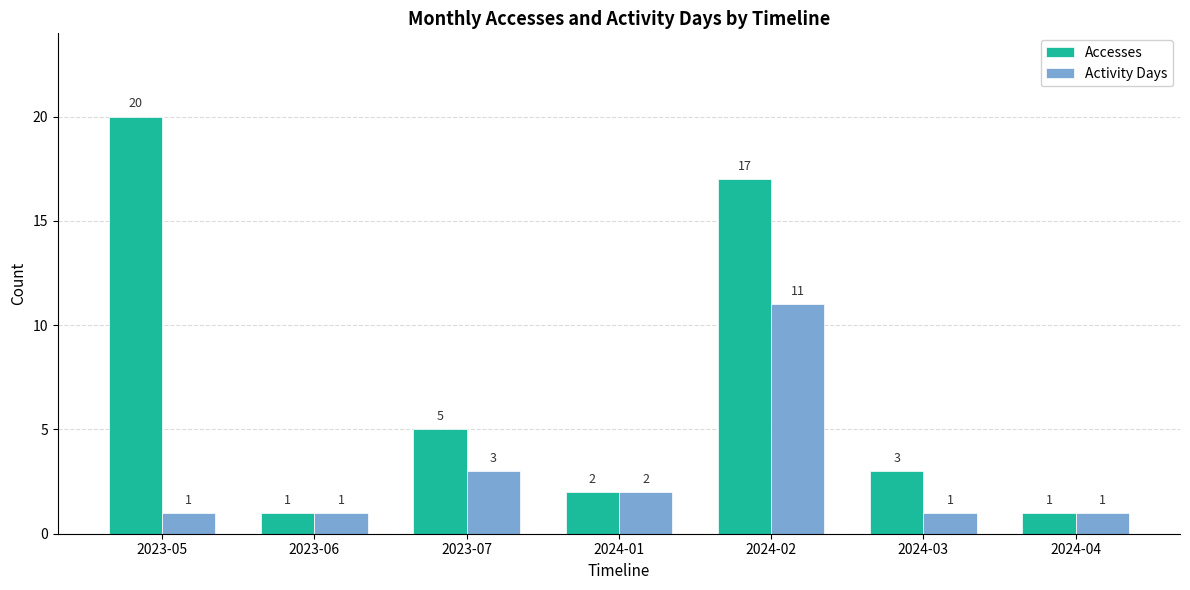

What is the label of the 3rd bar from the left?

2023-07